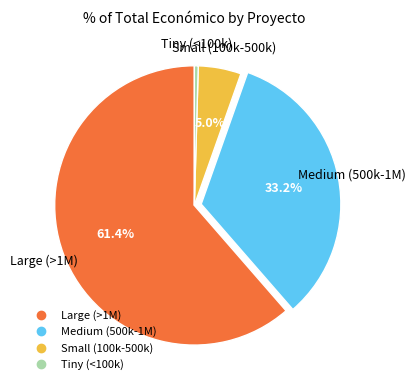

Does any single category account for the majority?

Yes